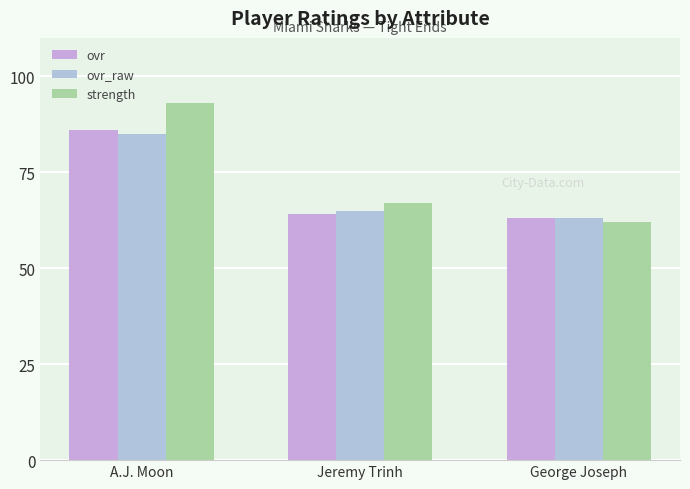

Rank the series by their maximum value, from highest to lowest.

strength, ovr, ovr_raw